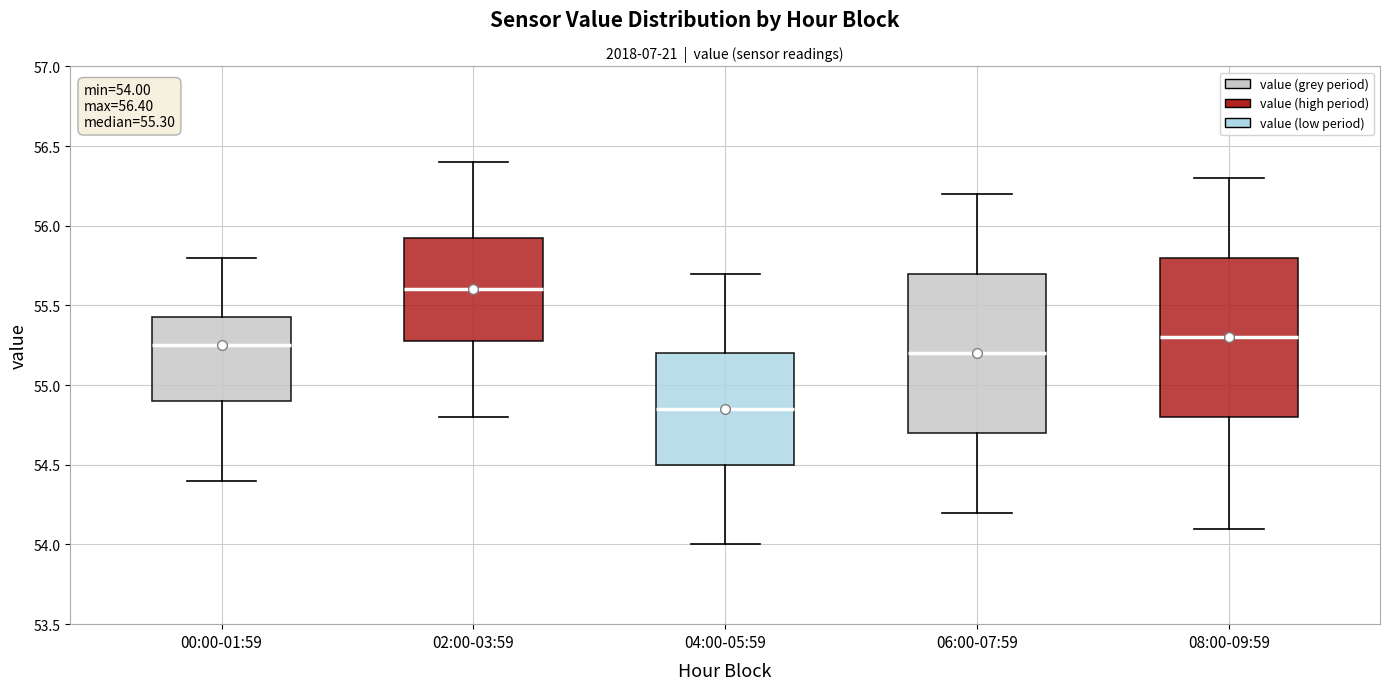

Which box's median line is the lowest?

04:00-05:59